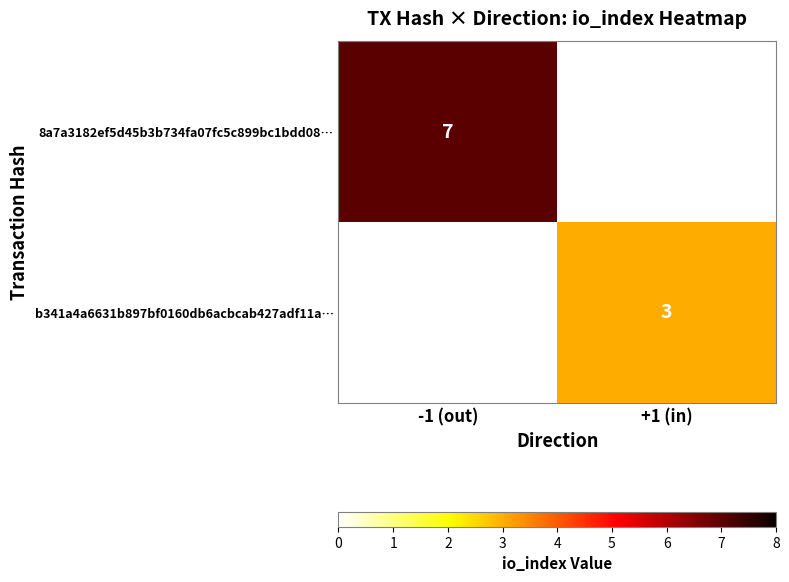

At which category does the chart reach its minimum across all series?

+1 (in)